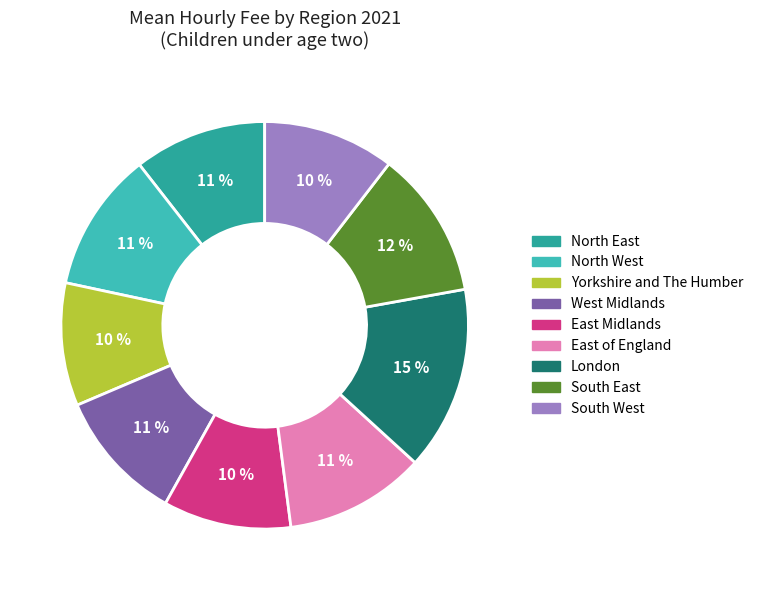

To the nearest percent, what percentage of the pie is West Midlands?

11%